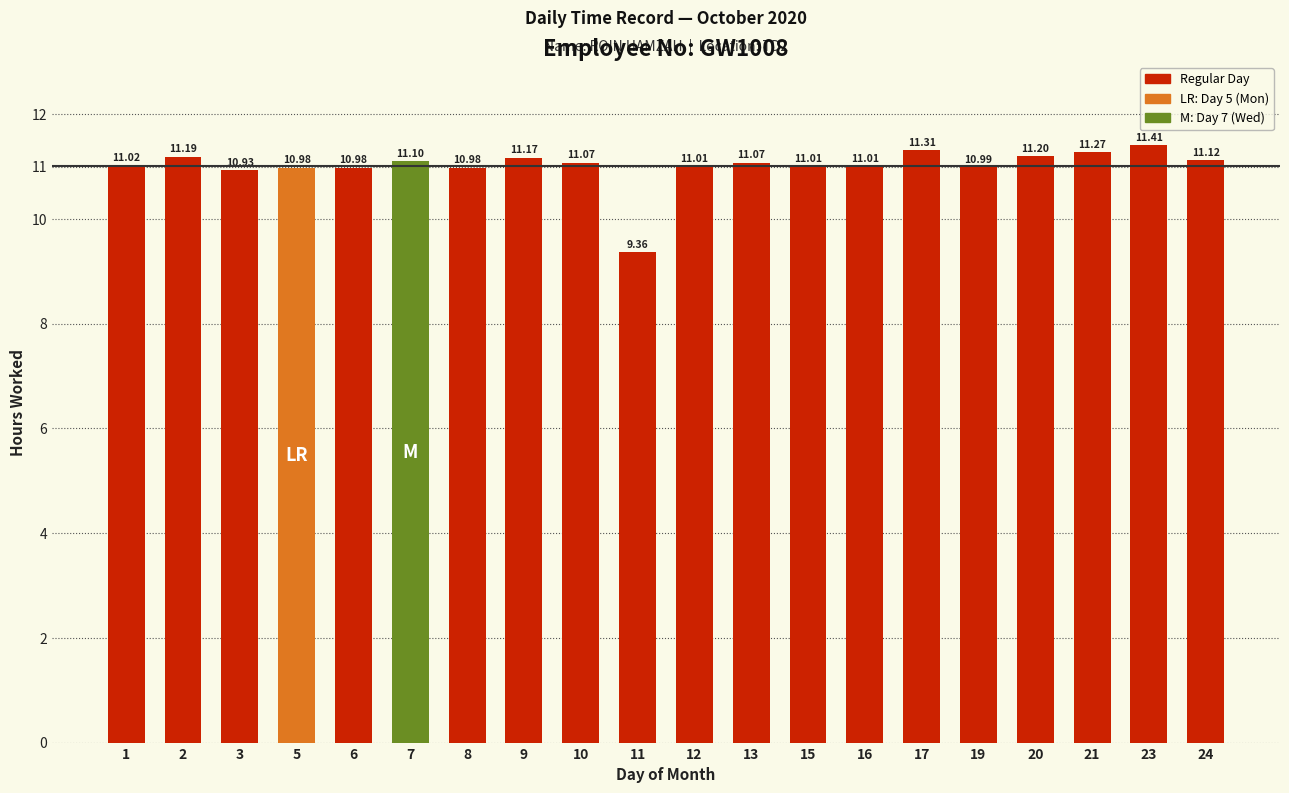

At which label does the data first exceed 11?

1